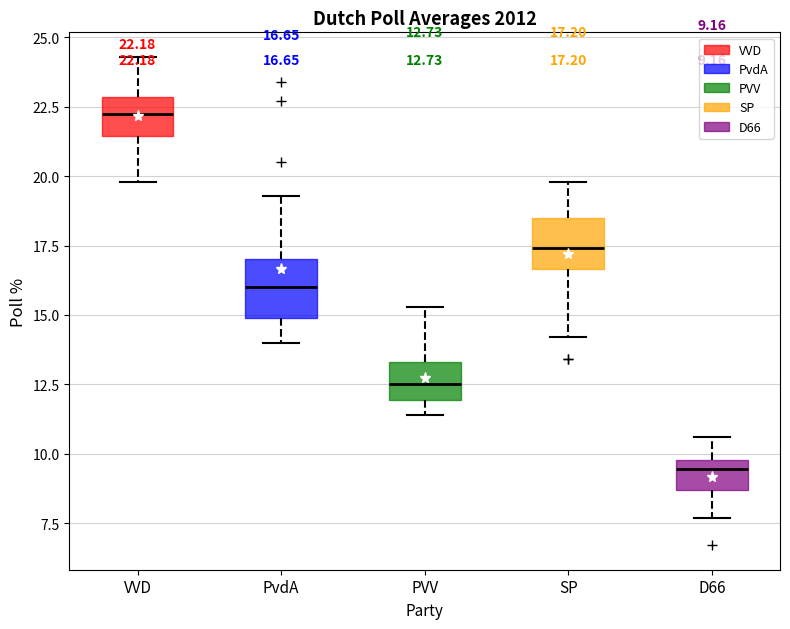

Which box has the lowest median line?

D66